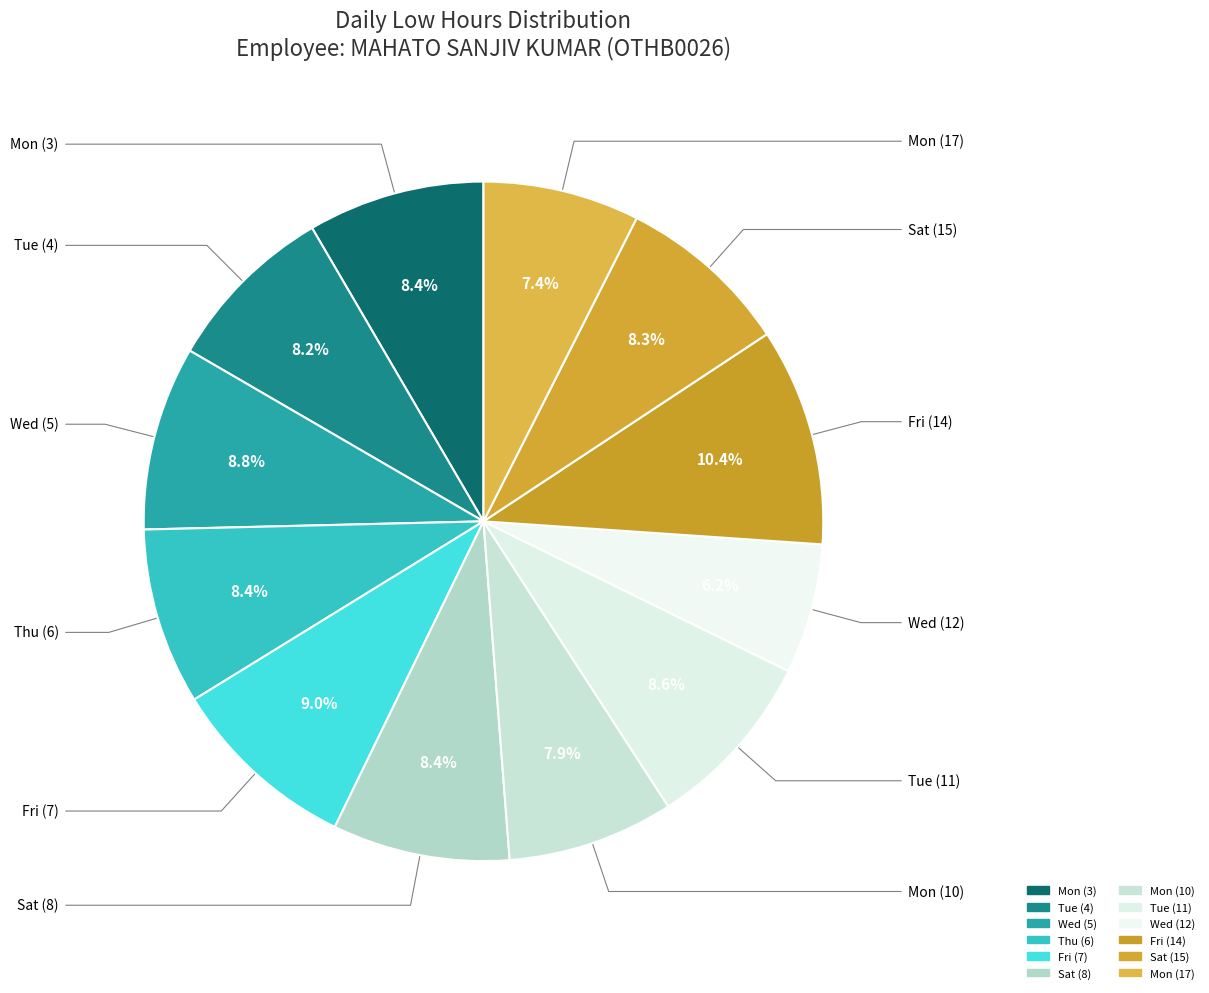

How many slices are in this pie chart?

12